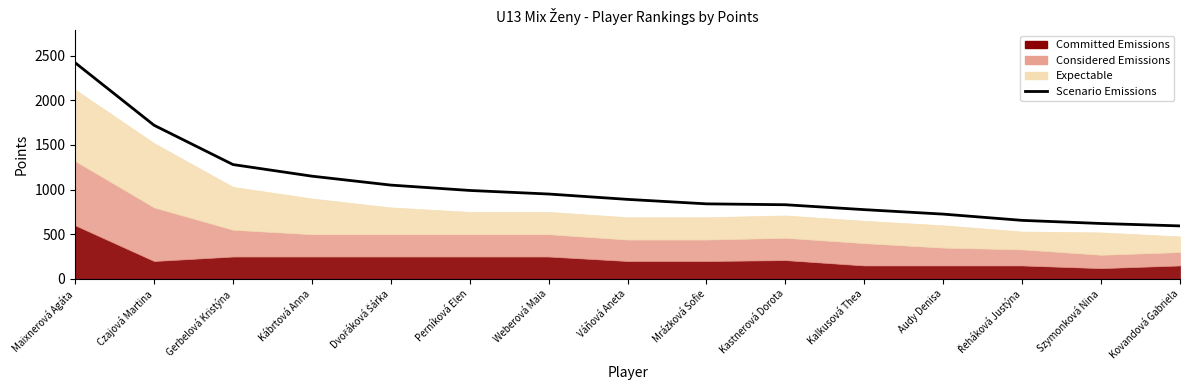

Approximately how many times larger is the value at Kábrtová Anna compared to Kovandová Gabriela?

1.9